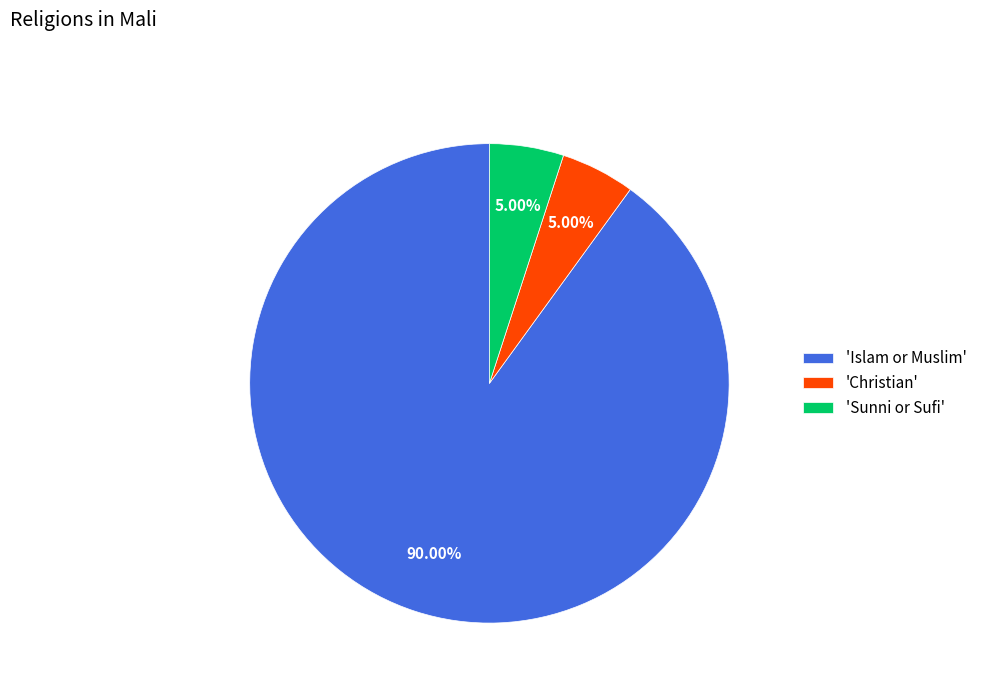

What is the largest slice in the pie chart?

'Islam or Muslim'